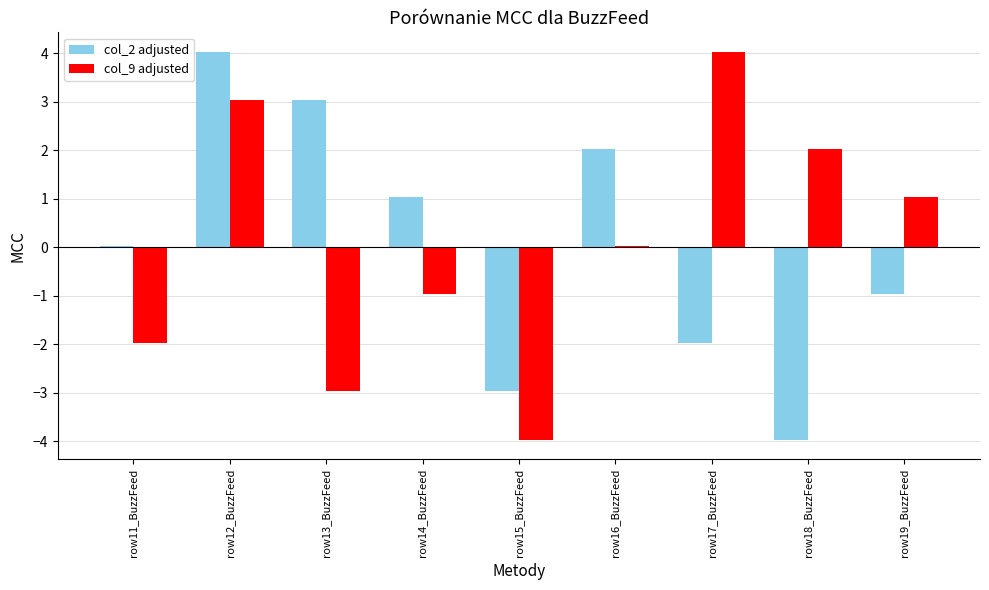

What is the difference between the maximum and minimum values in the col_9 adjusted series?

8.0